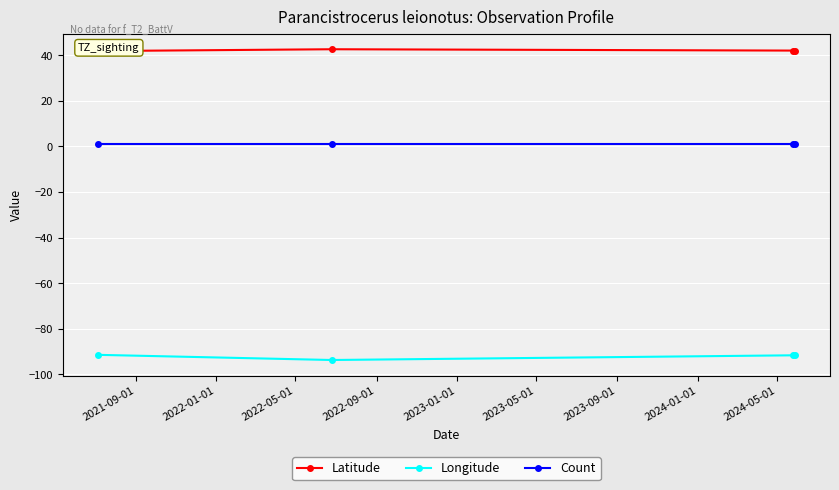

True or false: Longitude and Count intersect in this chart.

False